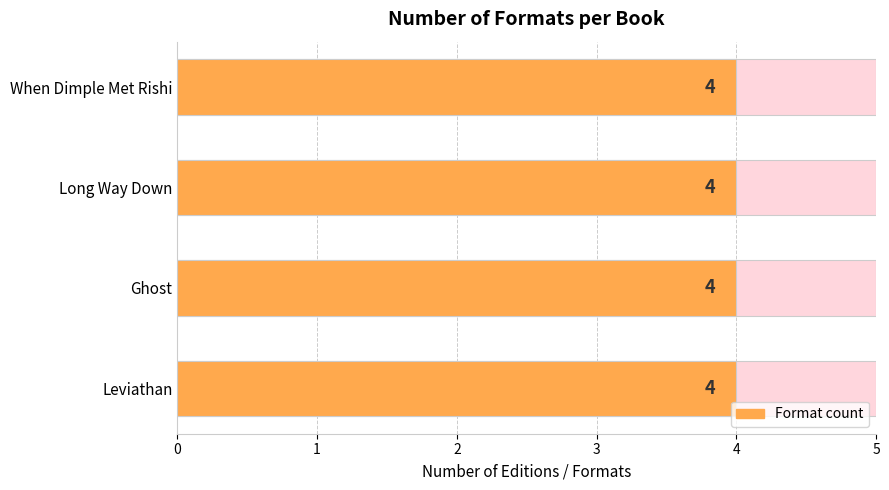

True or false: eBook has a value of 7 at Leviathan.

False